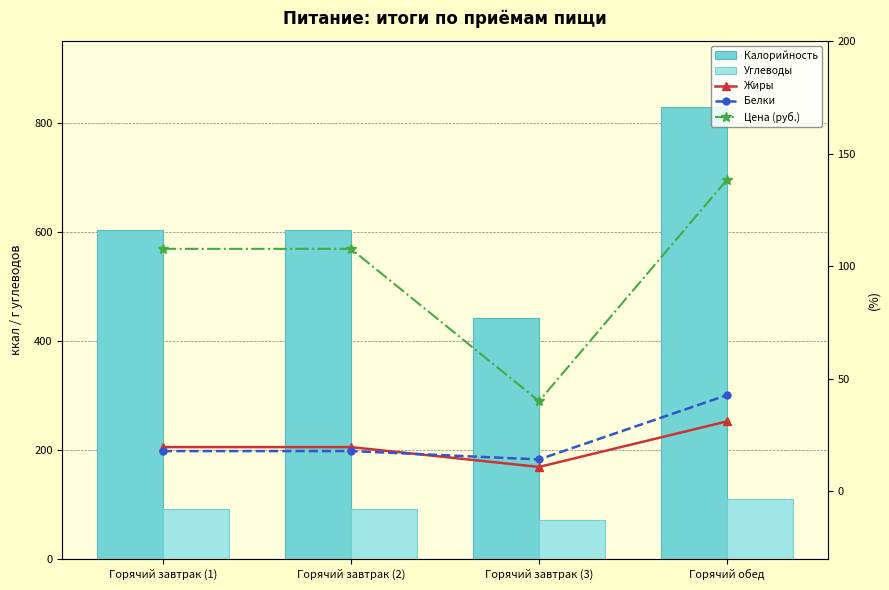

Reading left to right, extract all data points from this chart.

Калорийность: 602.6	602.6	441.3	829.6
Углеводы: 92.1	92.1	72.2	110.8
Жиры: 19.7	19.7	10.9	31.1
Белки: 17.9	17.9	14.2	42.8
Цена (руб.): 107.7	107.7	40.1	138.4